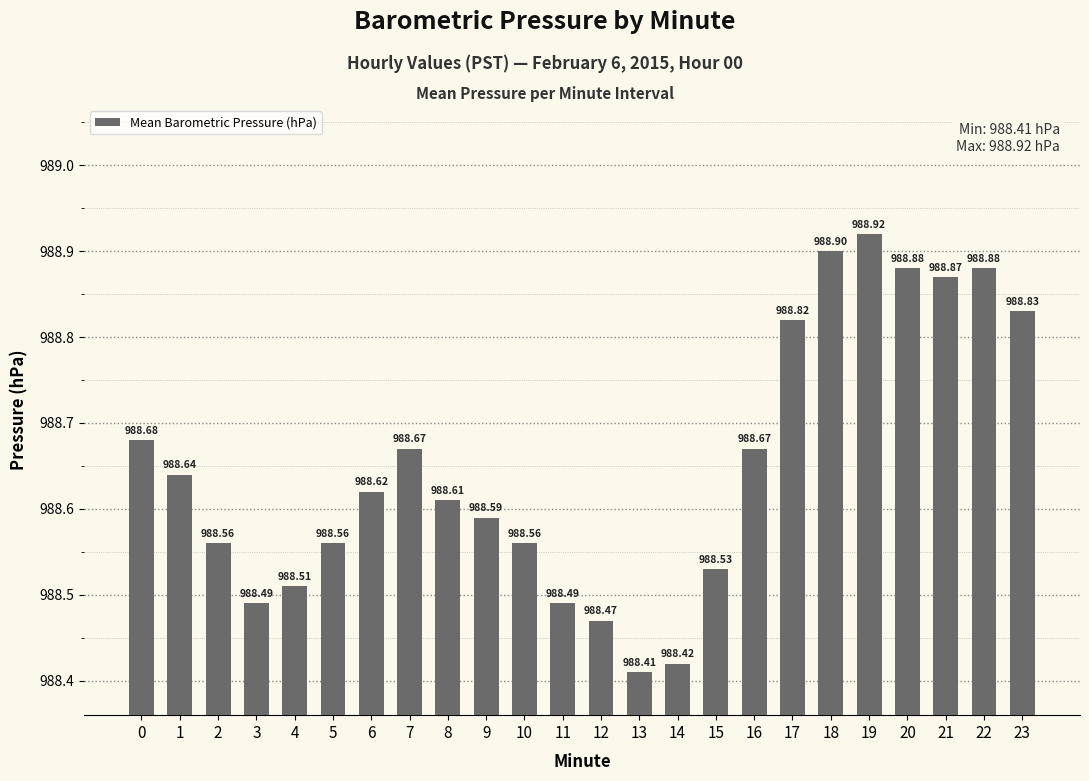

Reading left to right, transcribe all the data shown in this chart.

988.7	988.6	988.6	988.5	988.5	988.6	988.6	988.7	988.6	988.6	988.6	988.5	988.5	988.4	988.4	988.5	988.7	988.8	988.9	988.9	988.9	988.9	988.9	988.8